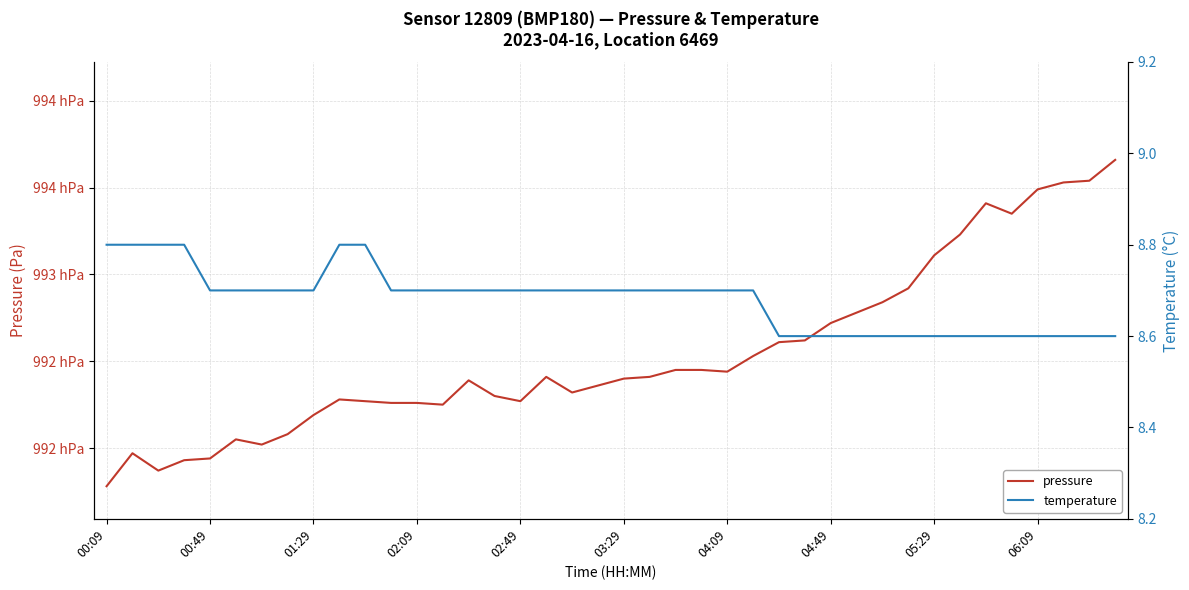

At which label does temperature reach its peak?

00:09